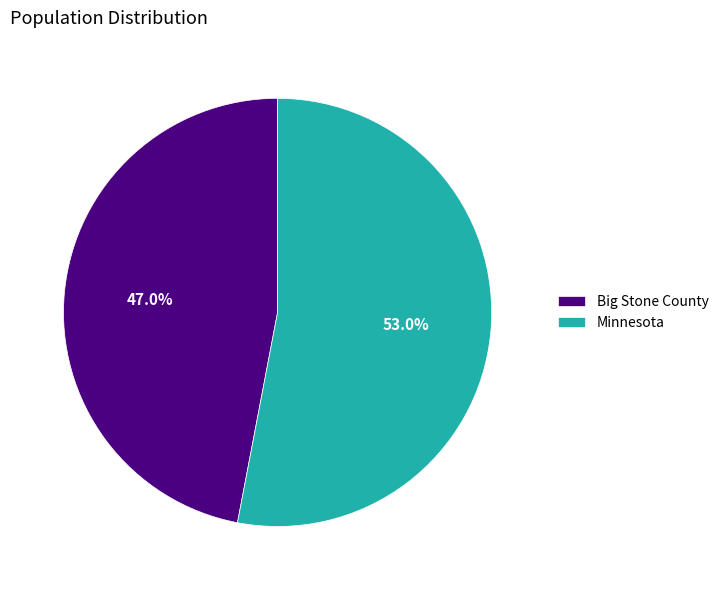

The Minnesota slice represents 42% of the pie. True or false?

False